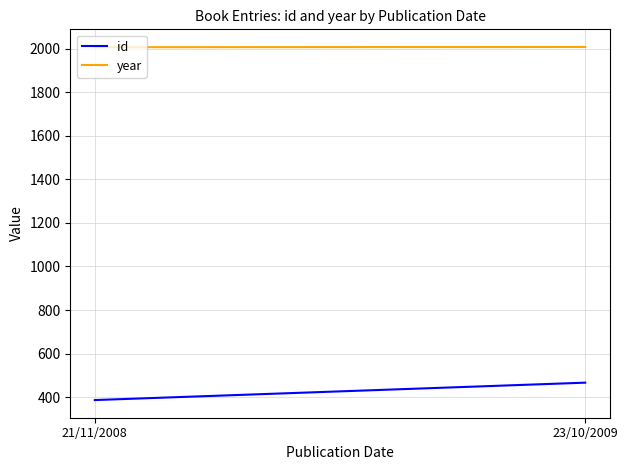

What is the total value across all series at 21/11/2008?

2394